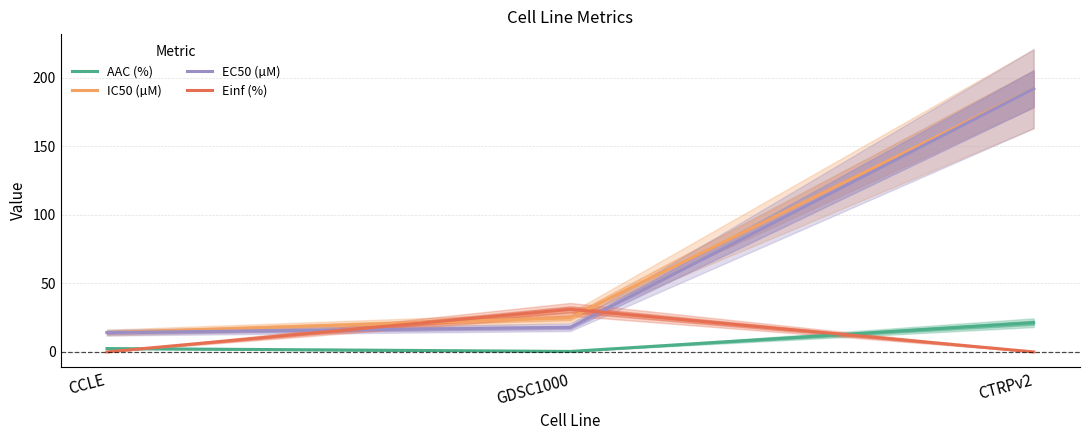

How many values in the IC50 (µM) series are below 24?

1